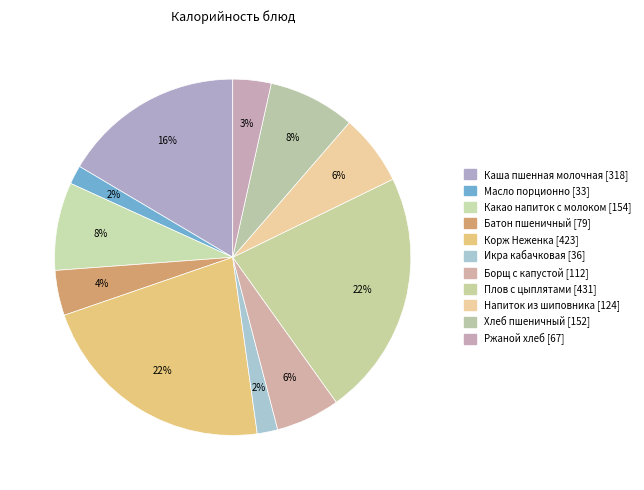

The Хлеб пшеничный slice represents 8% of the pie. True or false?

True